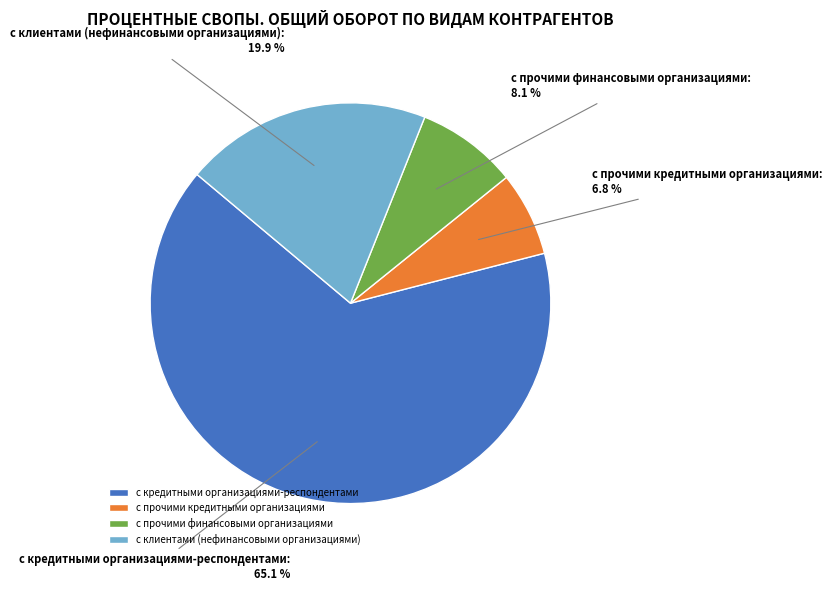

To the nearest percent, what is the average slice percentage?

25%